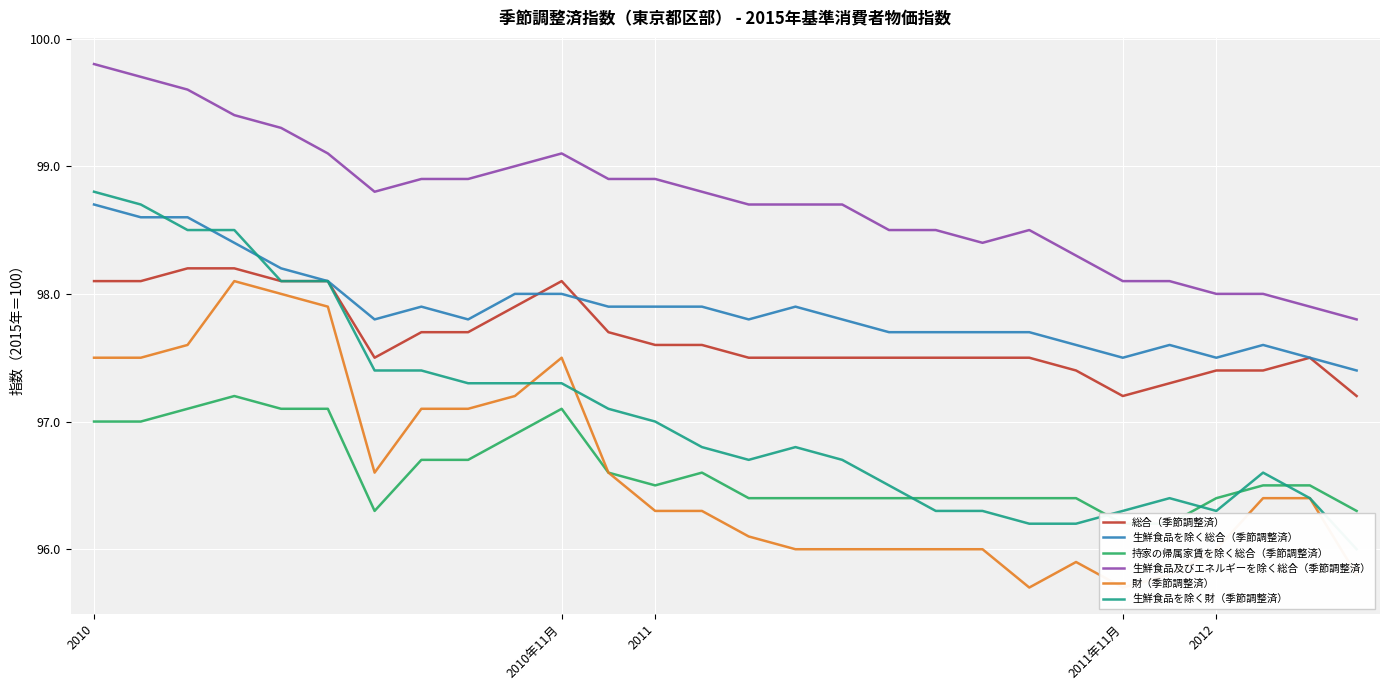

At how many categories does at least one series exceed 98?

24